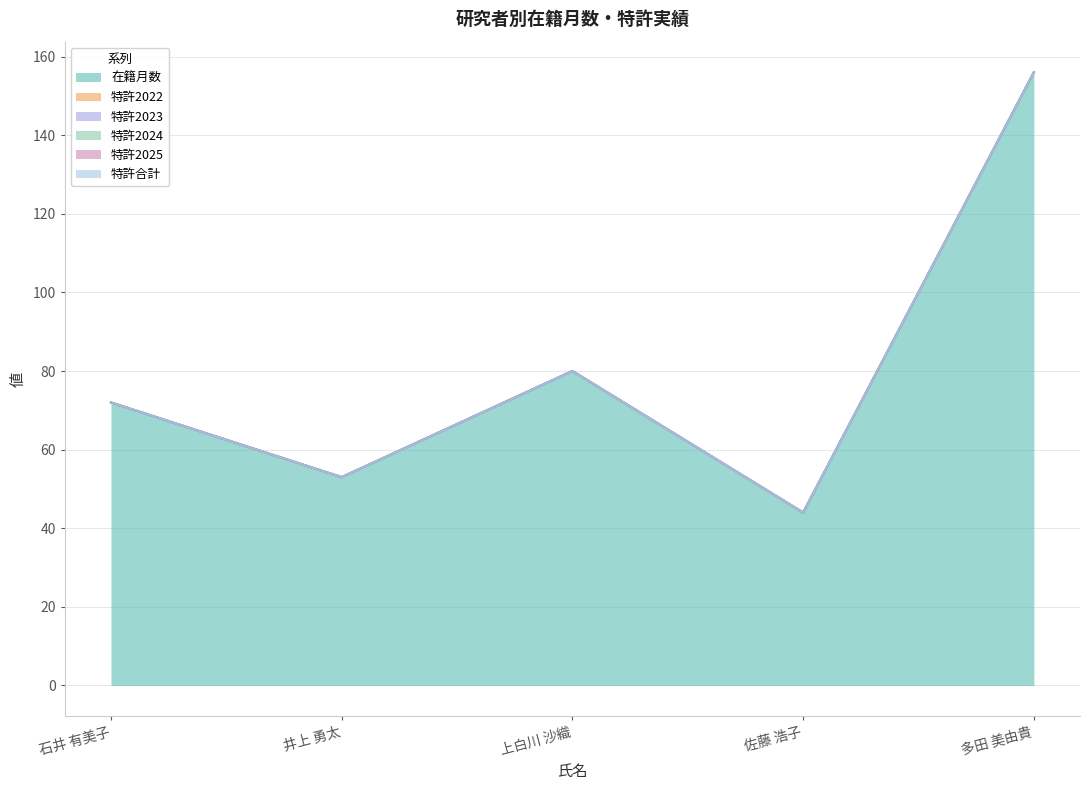

How many series are shown in this chart?

6